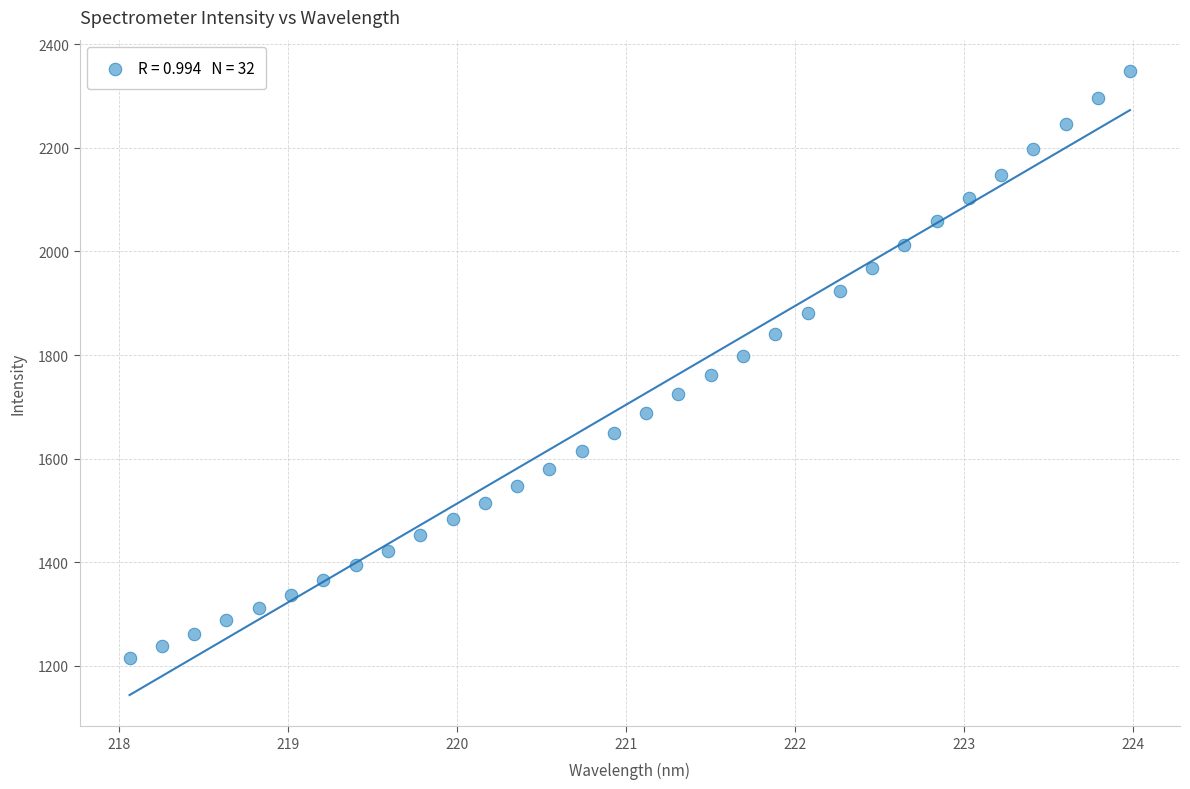

What is the range of X values (max minus min)?

5.9